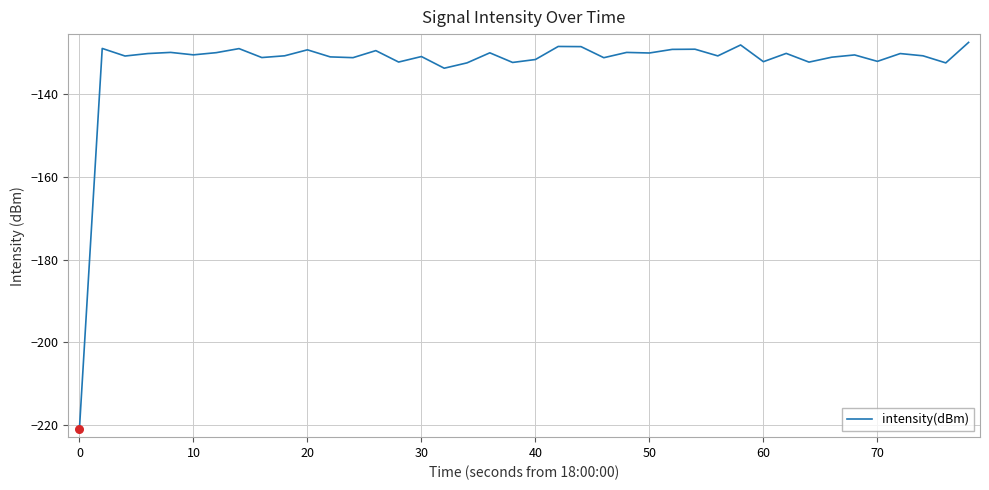

What is the maximum value shown in the chart?

-127.5